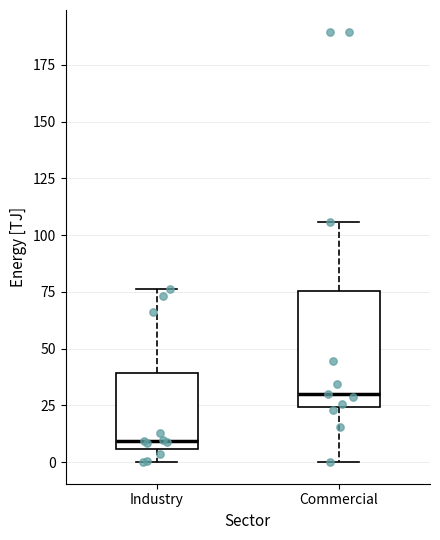

Where is the upper edge of the box for Commercial on the y-axis? The values are not printed on the chart, so give them approximately, as read against the axis.

75